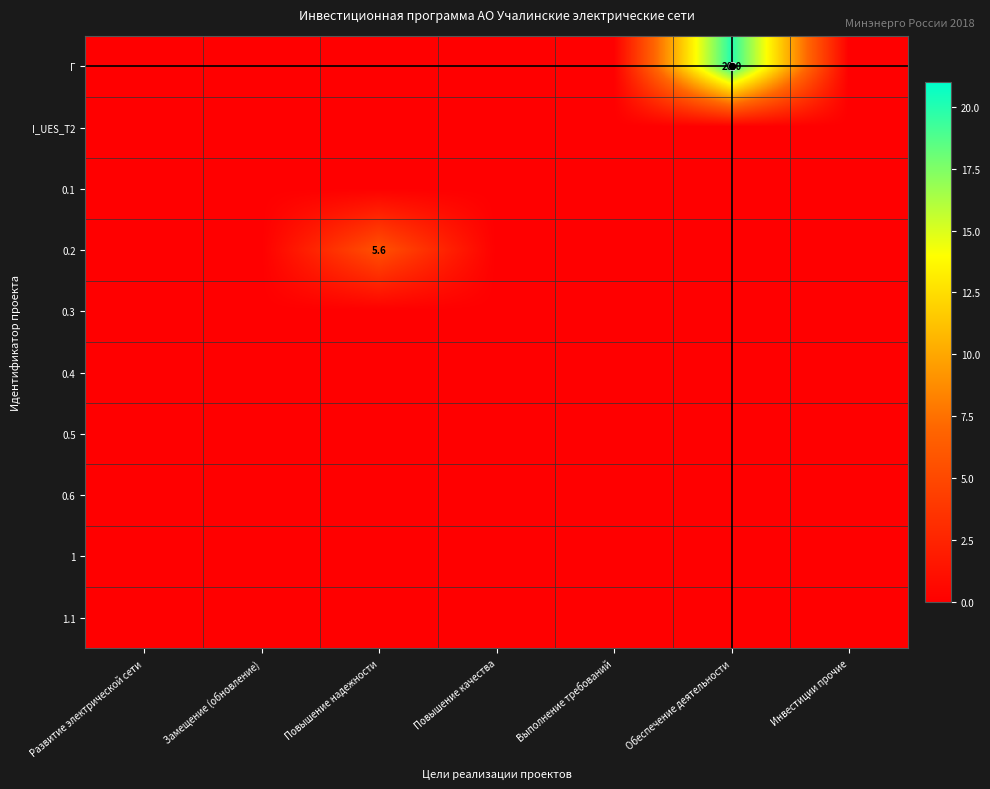

Which series changed the most between Обеспечение деятельности and Инвестиции прочие?

Г